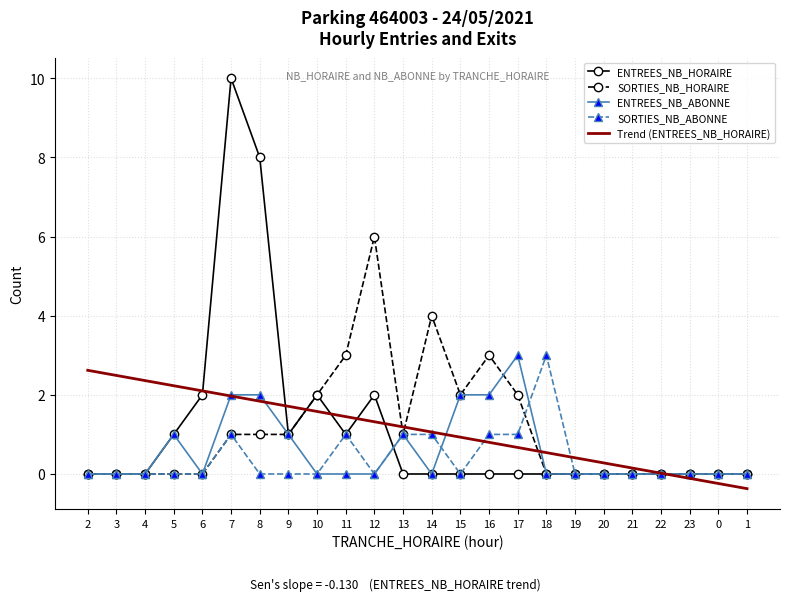

Which label corresponds to the smallest value in the chart?

1